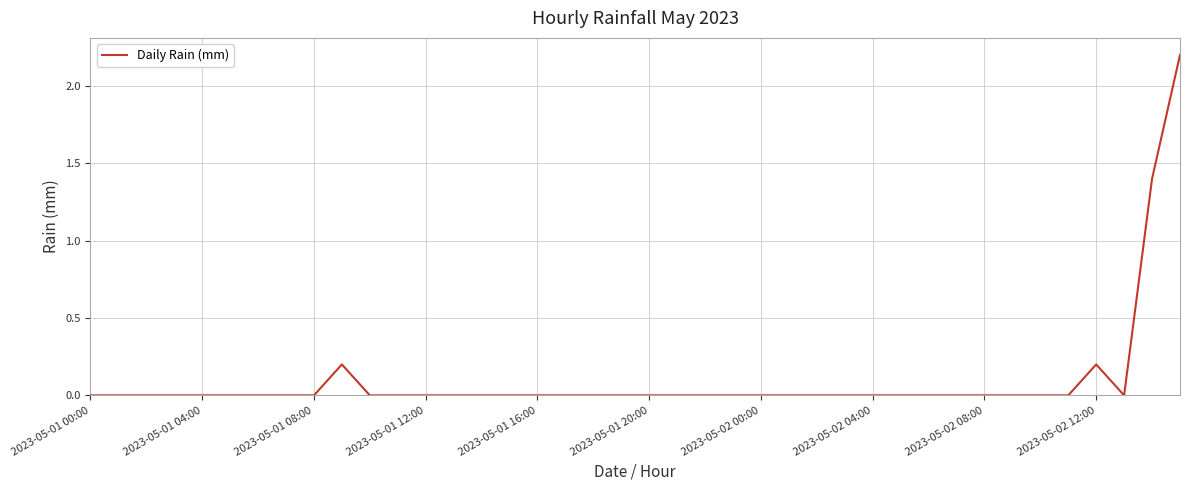

What is the greatest value displayed?

2.2